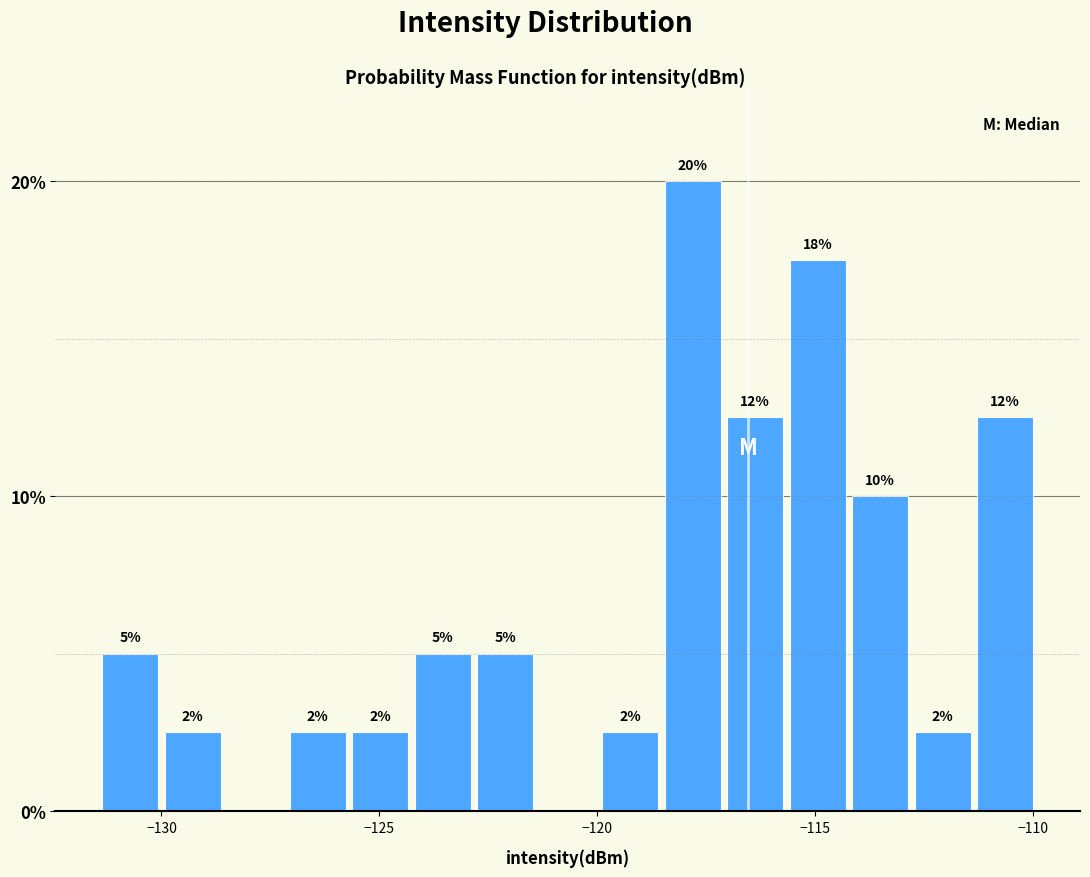

Read against the x-axis, roughly where is the centre of the tallest bar?

-118.0